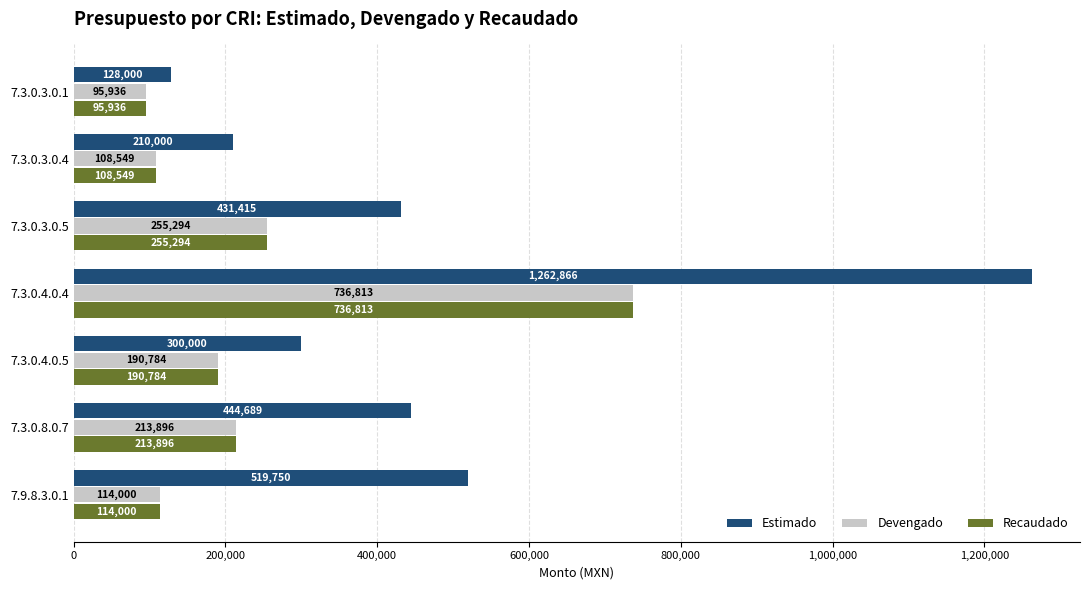

What is the approximate value of Estimado at 7.3.0.3.0.5?

431415.0